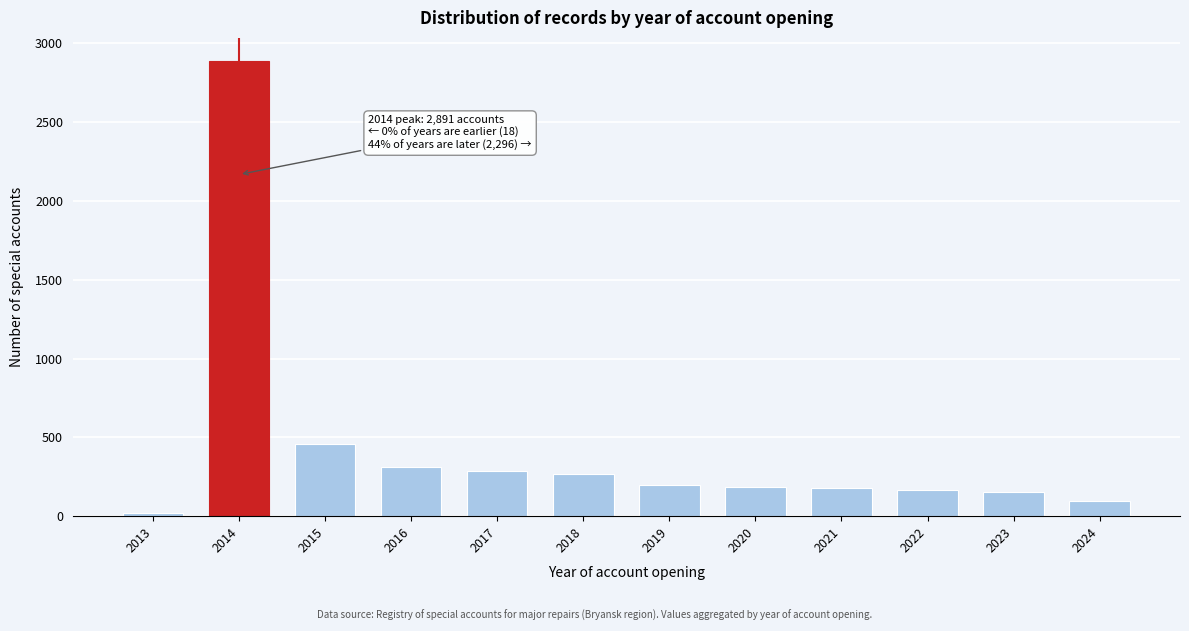

The chart shows a value of 515 at 2017. True or false?

False